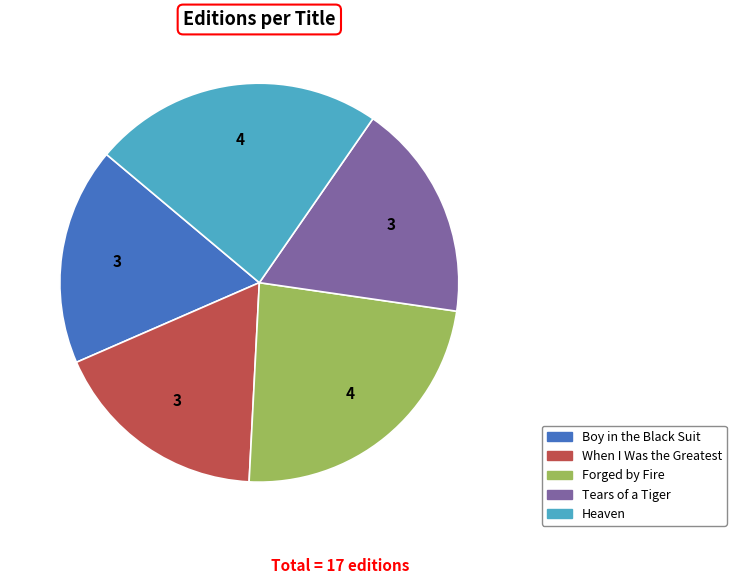

Count the number of slices in the pie.

5